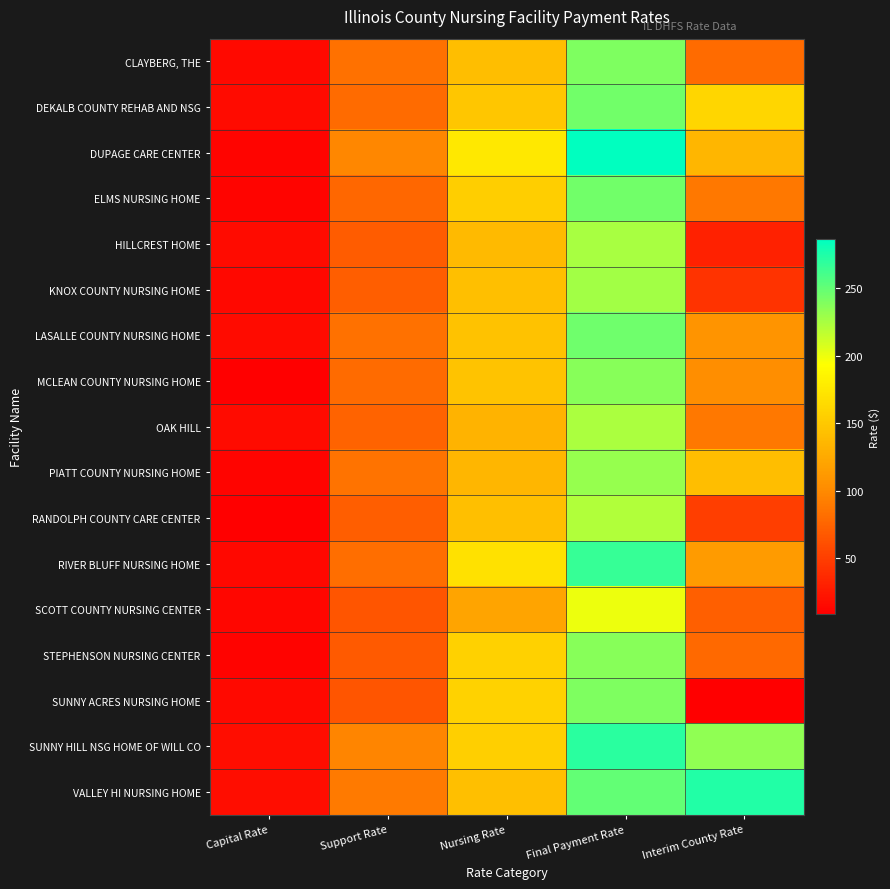

Reading left to right, transcribe all the data shown in this chart.

CLAYBERG, THE: Capital Rate=15.6	Support Rate=83.8	Nursing Rate=141.1	Final Payment Rate=240.4	Interim County Rate=79.3
DEKALB COUNTY REHAB AND NSG: Capital Rate=16.8	Support Rate=79.8	Nursing Rate=147.5	Final Payment Rate=244.2	Interim County Rate=160.6
DUPAGE CARE CENTER: Capital Rate=13.0	Support Rate=98.6	Nursing Rate=174.8	Final Payment Rate=286.3	Interim County Rate=135.2
ELMS NURSING HOME: Capital Rate=12.5	Support Rate=77.4	Nursing Rate=155.1	Final Payment Rate=244.9	Interim County Rate=88.0
HILLCREST HOME: Capital Rate=16.8	Support Rate=69.8	Nursing Rate=137.8	Final Payment Rate=224.5	Interim County Rate=30.9
KNOX COUNTY NURSING HOME: Capital Rate=14.2	Support Rate=70.6	Nursing Rate=142.5	Final Payment Rate=227.4	Interim County Rate=42.4
LASALLE COUNTY NURSING HOME: Capital Rate=16.4	Support Rate=84.2	Nursing Rate=145.2	Final Payment Rate=245.8	Interim County Rate=107.8
MCLEAN COUNTY NURSING HOME: Capital Rate=9.5	Support Rate=79.6	Nursing Rate=145.6	Final Payment Rate=237.3	Interim County Rate=103.4
OAK HILL: Capital Rate=16.9	Support Rate=74.1	Nursing Rate=132.5	Final Payment Rate=223.4	Interim County Rate=88.6
PIATT COUNTY NURSING HOME: Capital Rate=12.5	Support Rate=84.7	Nursing Rate=134.8	Final Payment Rate=232.0	Interim County Rate=141.7
RANDOLPH COUNTY CARE CENTER: Capital Rate=8.7	Support Rate=70.6	Nursing Rate=142.2	Final Payment Rate=221.4	Interim County Rate=50.4
RIVER BLUFF NURSING HOME: Capital Rate=14.2	Support Rate=82.0	Nursing Rate=170.2	Final Payment Rate=266.5	Interim County Rate=113.4
SCOTT COUNTY NURSING CENTER: Capital Rate=13.2	Support Rate=65.9	Nursing Rate=121.4	Final Payment Rate=200.5	Interim County Rate=71.7
STEPHENSON NURSING CENTER: Capital Rate=11.8	Support Rate=68.5	Nursing Rate=156.7	Final Payment Rate=237.0	Interim County Rate=78.5
SUNNY ACRES NURSING HOME: Capital Rate=16.0	Support Rate=65.9	Nursing Rate=157.8	Final Payment Rate=239.7	Interim County Rate=9.4
SUNNY HILL NSG HOME OF WILL CO: Capital Rate=18.2	Support Rate=97.2	Nursing Rate=155.6	Final Payment Rate=270.9	Interim County Rate=233.2
VALLEY HI NURSING HOME: Capital Rate=18.2	Support Rate=89.4	Nursing Rate=142.4	Final Payment Rate=249.9	Interim County Rate=274.1